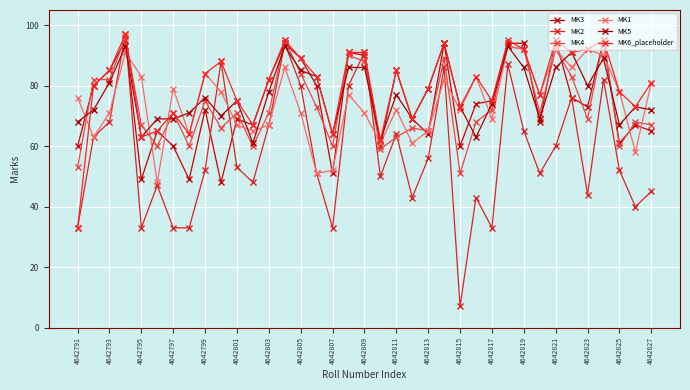

How many lines are shown in the chart?

6